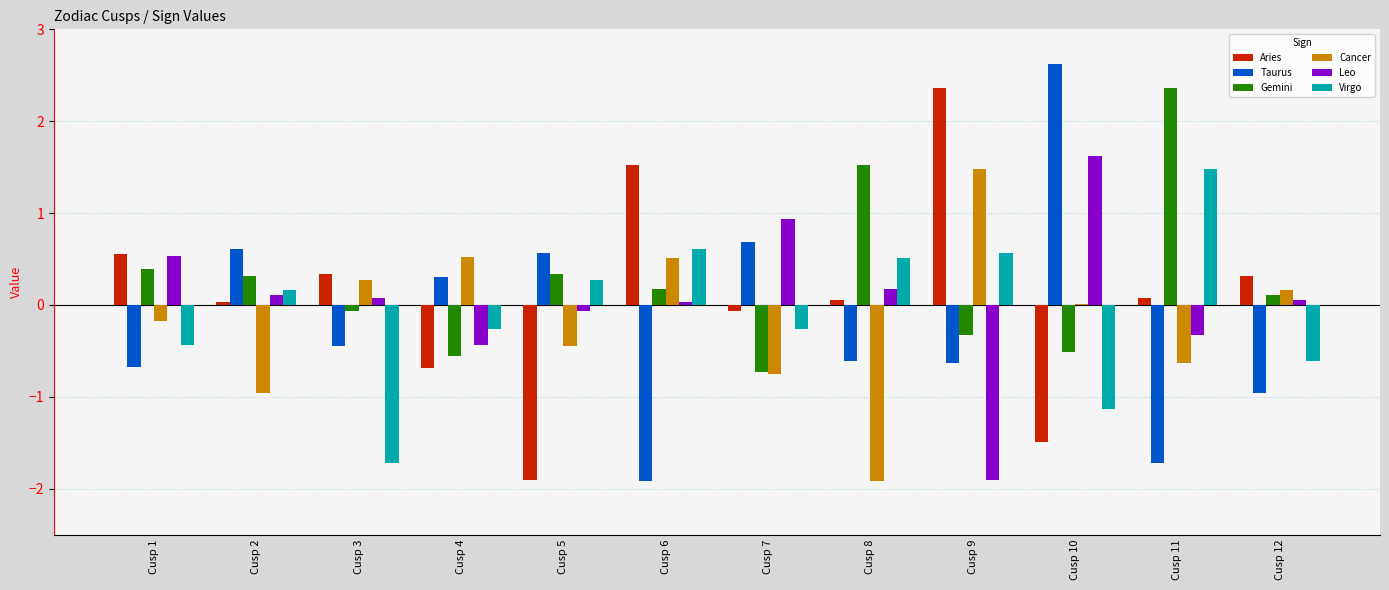

Which series has the widest spread of values?

Taurus